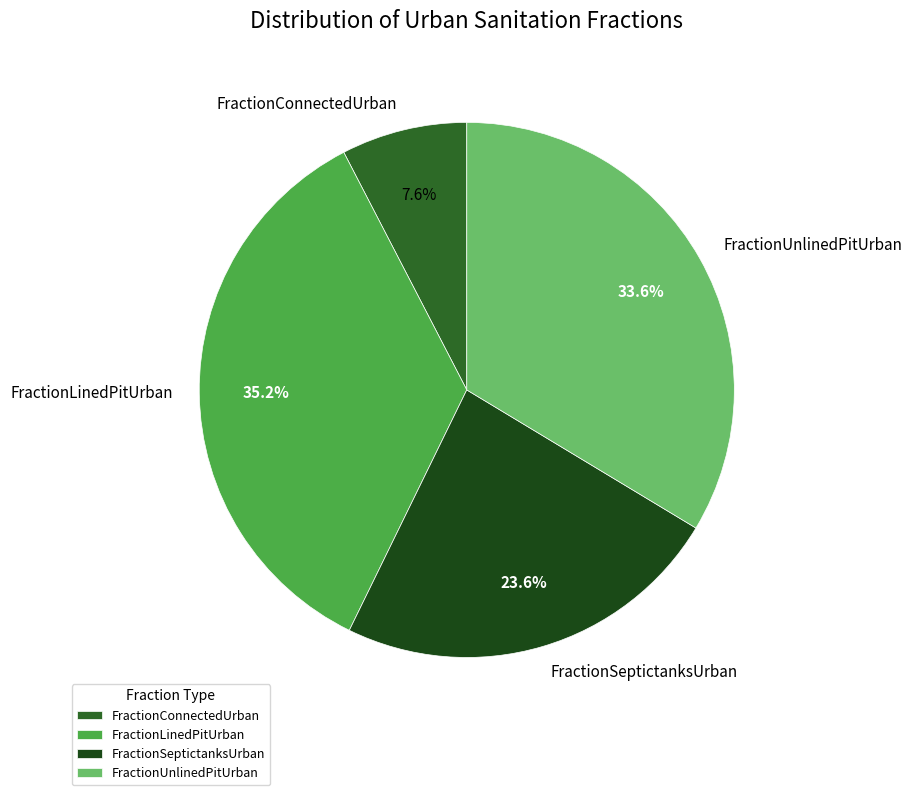

How many segments does this pie chart have?

4